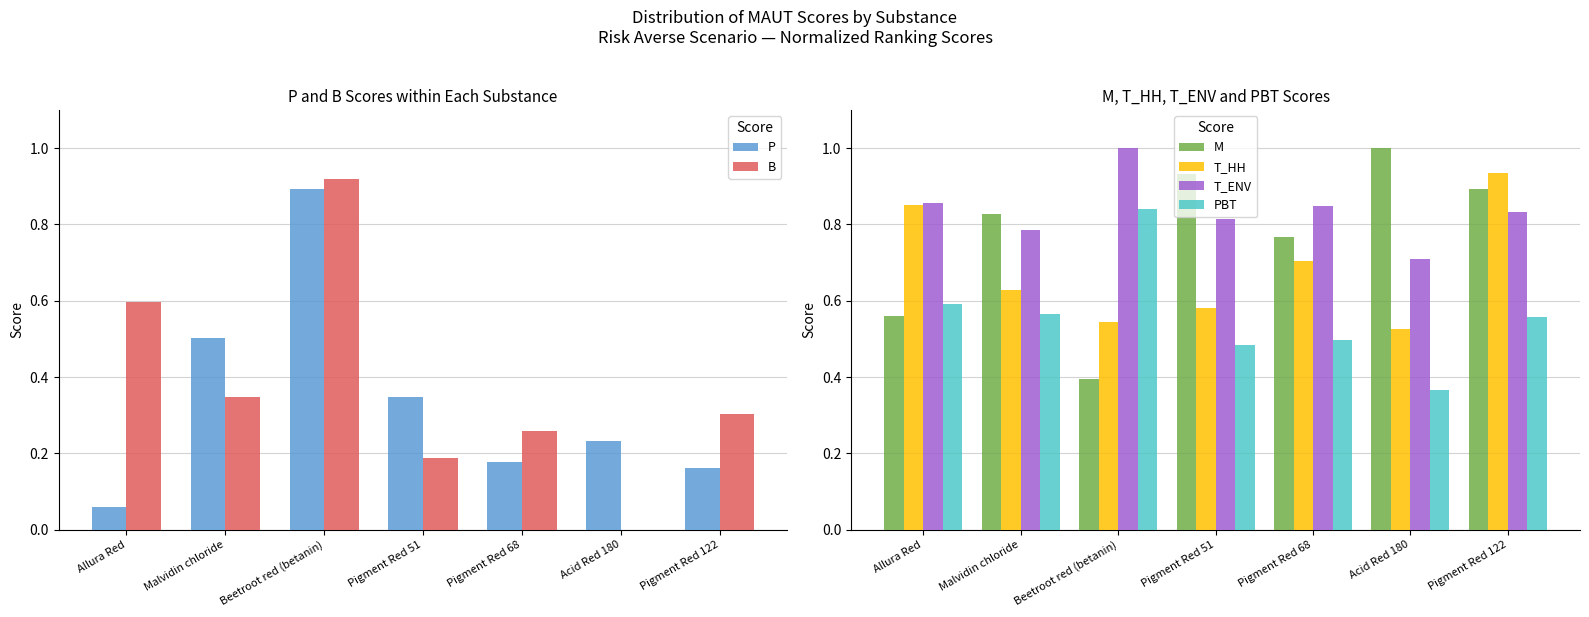

How many groups of bars are there?

7